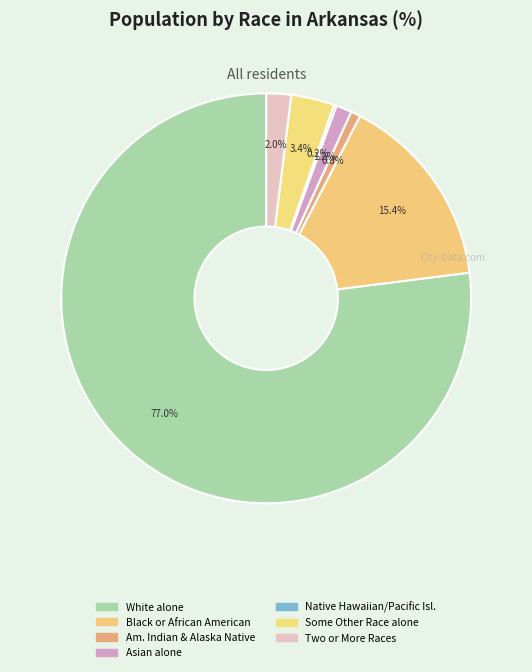

Count the number of slices in the pie.

7